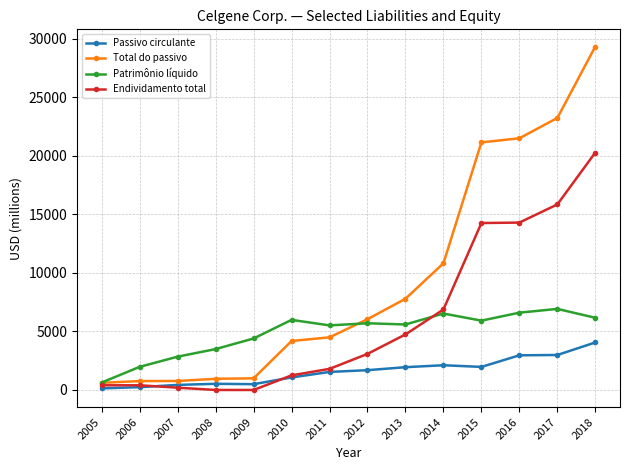

Is it true that Endividamento total equals 3080 at 2012?

True